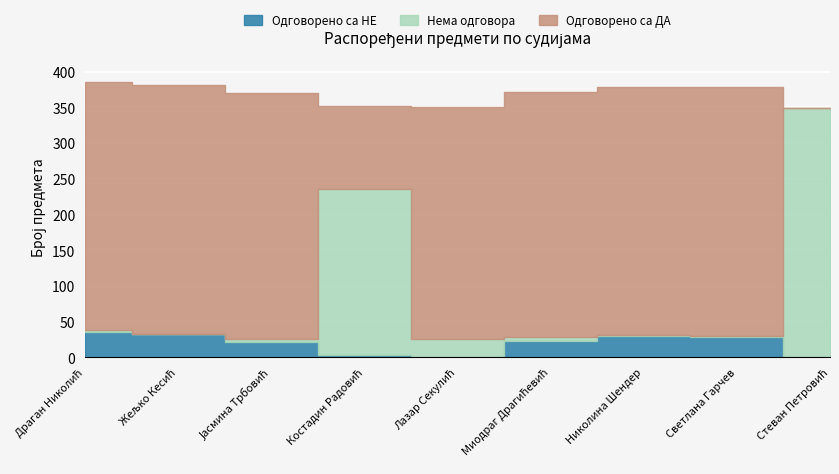

True or false: Нема одговора and Одговорено са НЕ intersect in this chart.

True